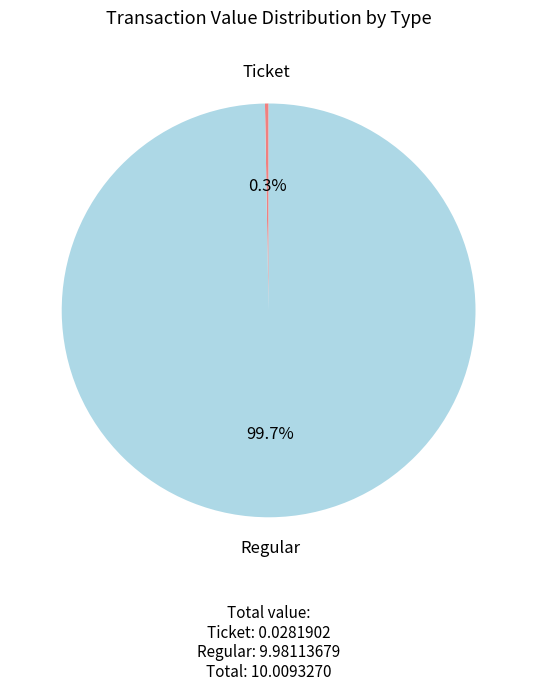

Is there a majority slice in this chart?

Yes